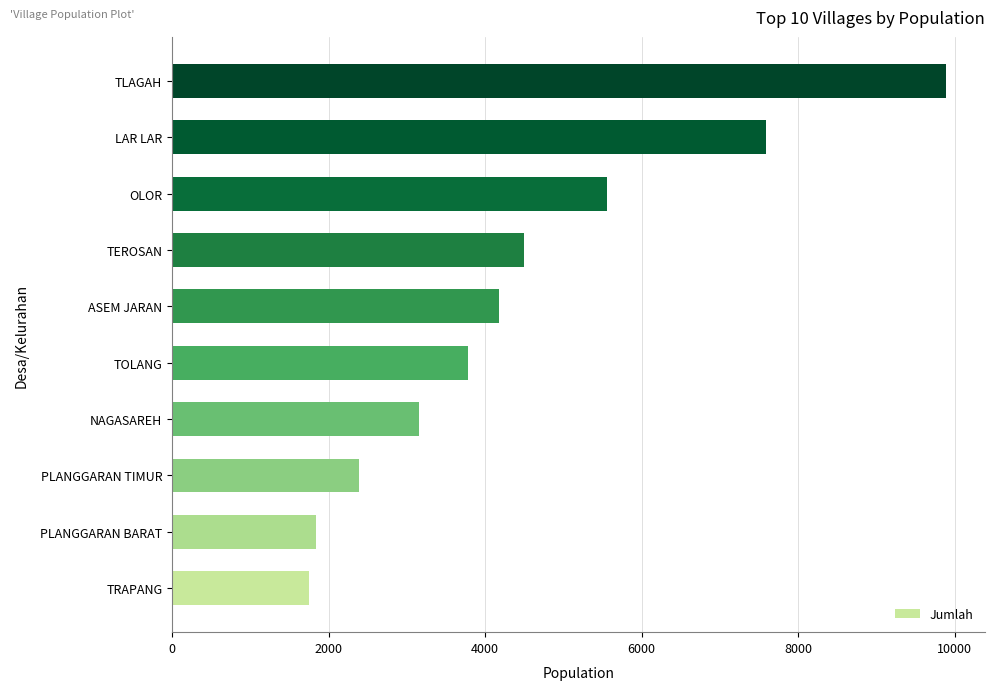

Reading top to bottom, extract all data points from this chart.

TLAGAH=9892	LAR LAR=7586	OLOR=5562	TEROSAN=4501	ASEM JARAN=4172	TOLANG=3784	NAGASAREH=3158	PLANGGARAN TIMUR=2391	PLANGGARAN BARAT=1843	TRAPANG=1750